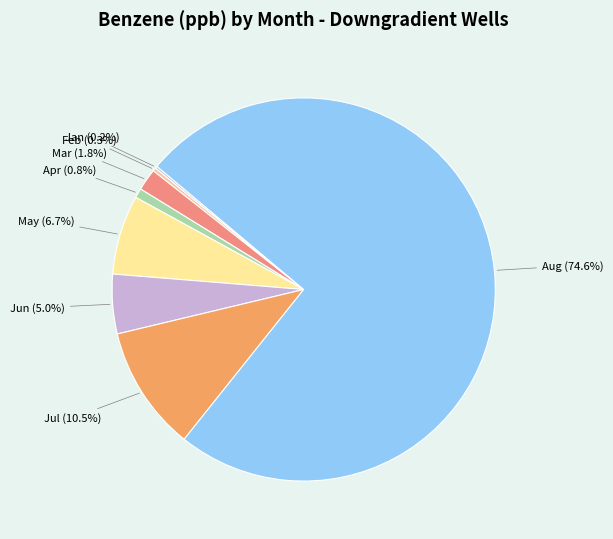

Which category has the biggest portion of the pie?

Aug